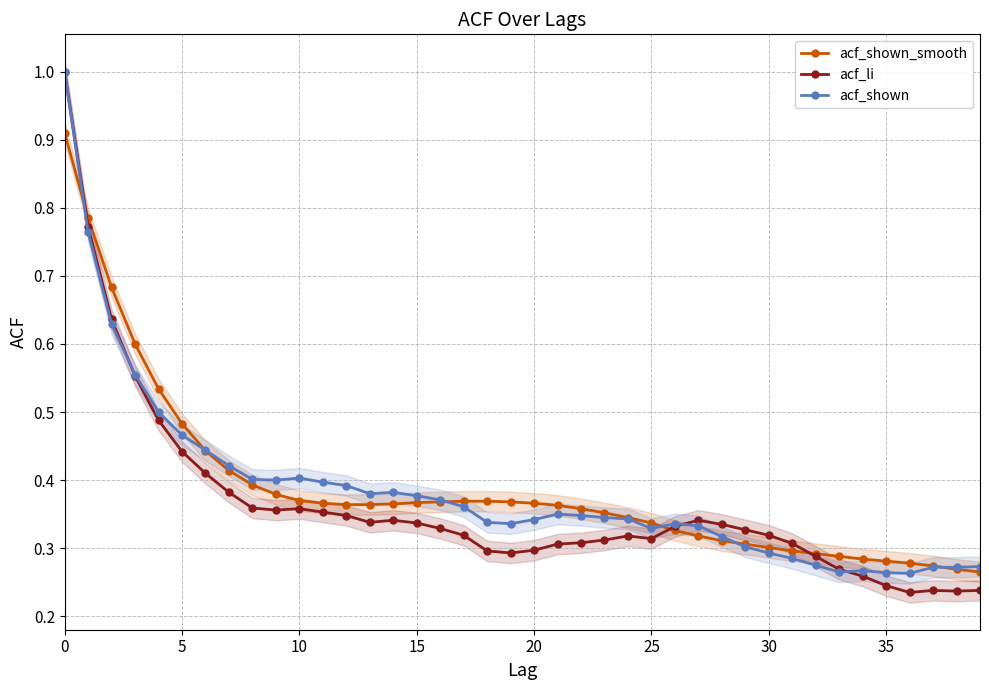

Which series ends up on top after the final intersection of acf_li and acf_shown_smooth?

acf_shown_smooth